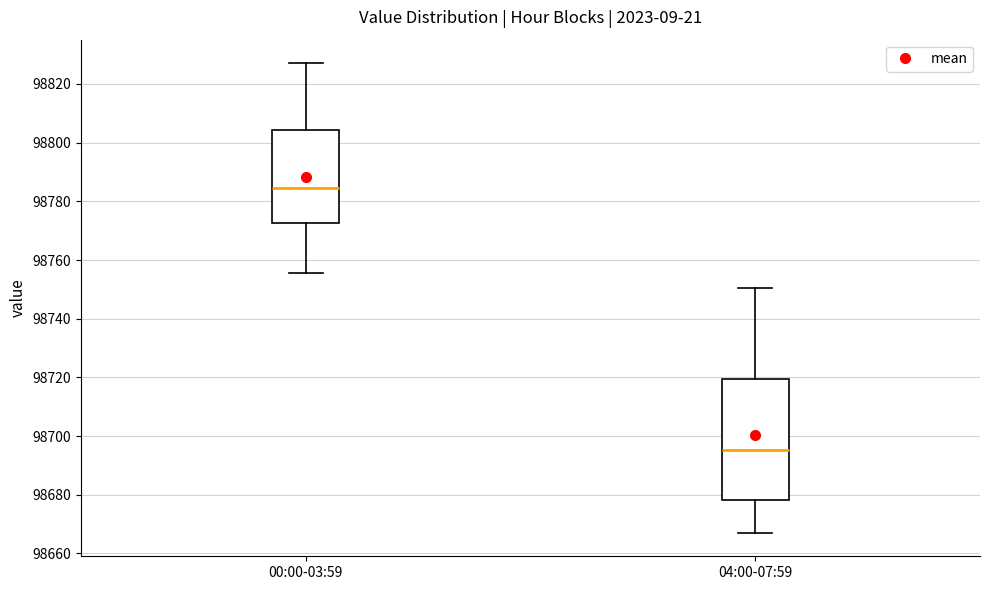

Where is the lower edge of the box for 00:00-03:59 on the y-axis? The values are not printed on the chart, so give them approximately, as read against the axis.

98772